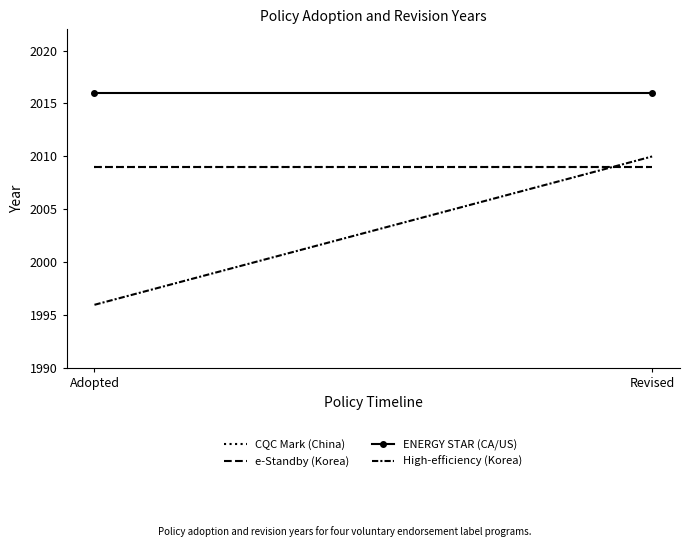

List the series in order of their peak value, highest first.

ENERGY STAR (CA/US), High-efficiency (Korea), CQC Mark (China), e-Standby (Korea)